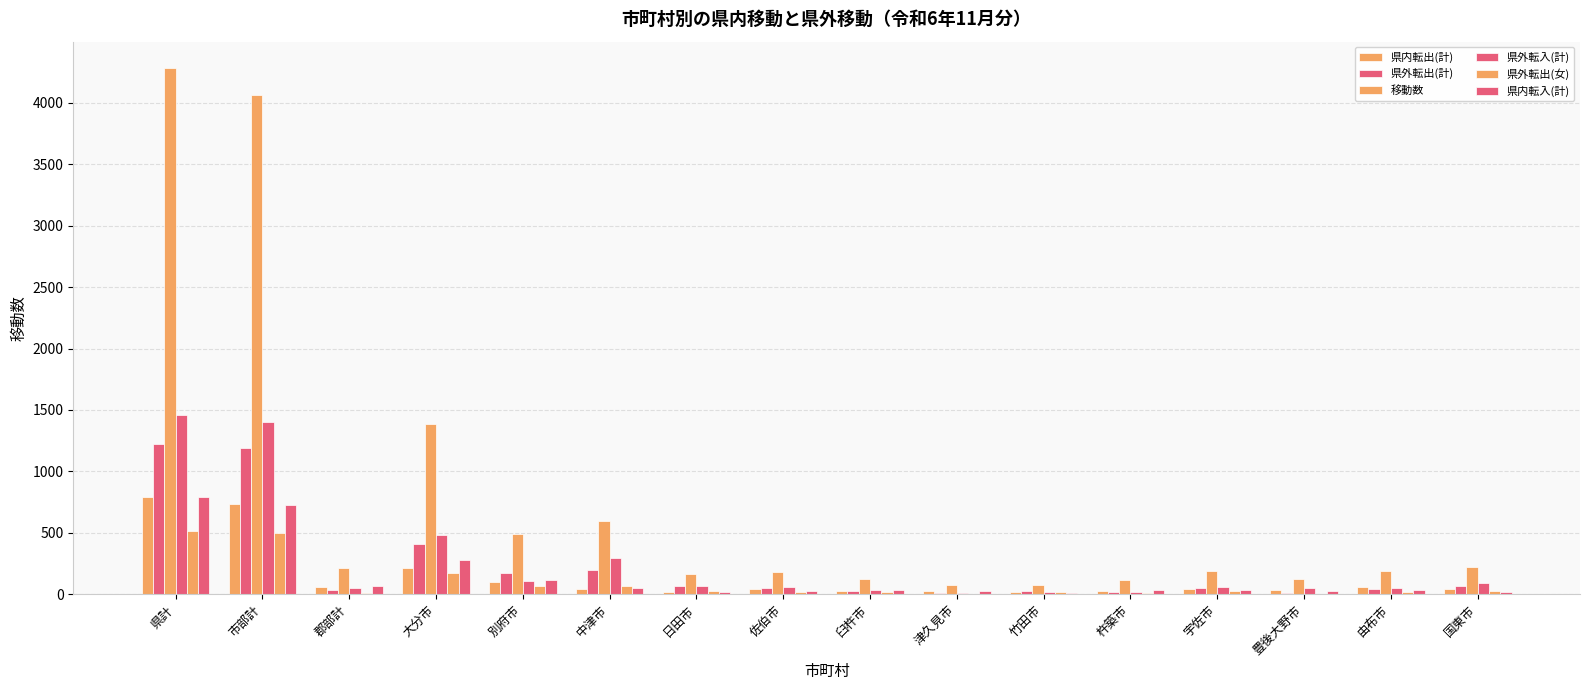

Is it true that 県外転出(女) equals 265 at 大分市?

False